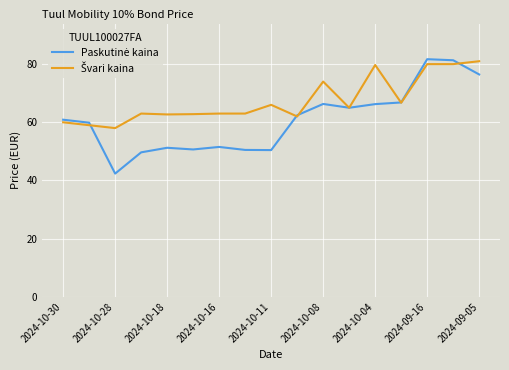

What is the greatest value displayed?

81.7